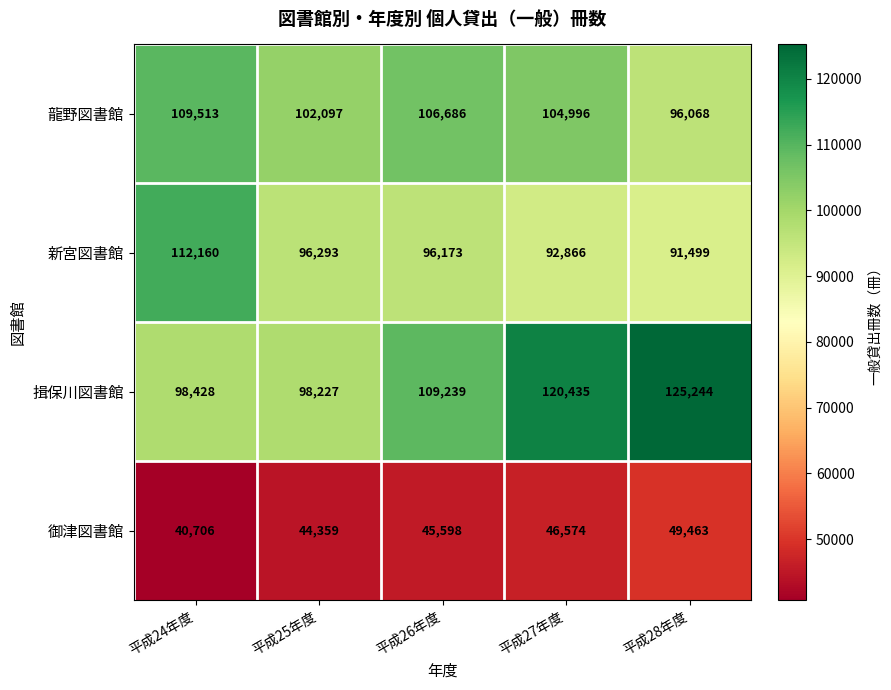

What is the spread (max minus min) of values at 平成25年度?

57738